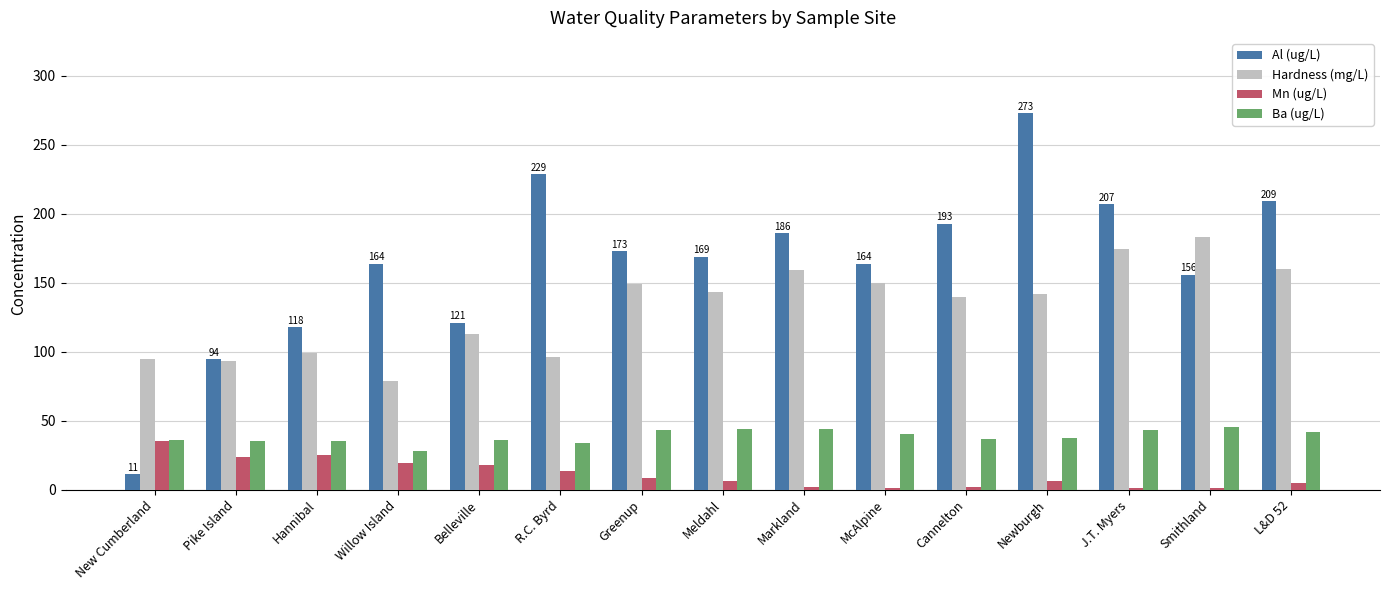

Is it true that Hardness (mg/L) equals 159.4 at Markland?

True